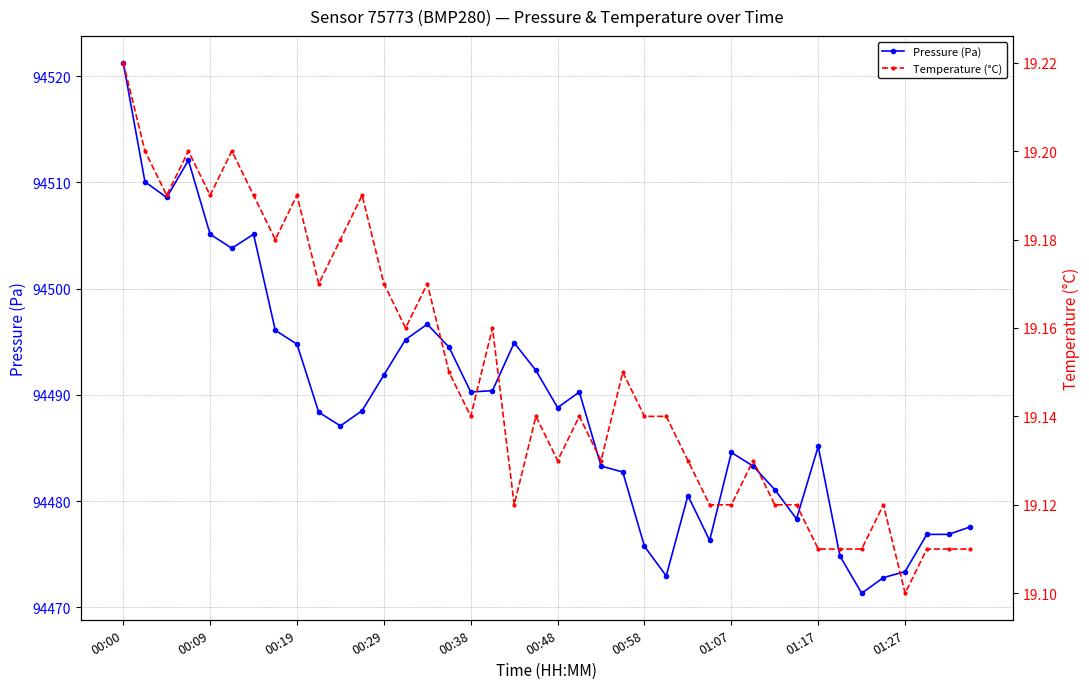

True or false: Pressure (Pa) and Temperature (°C) intersect in this chart.

False